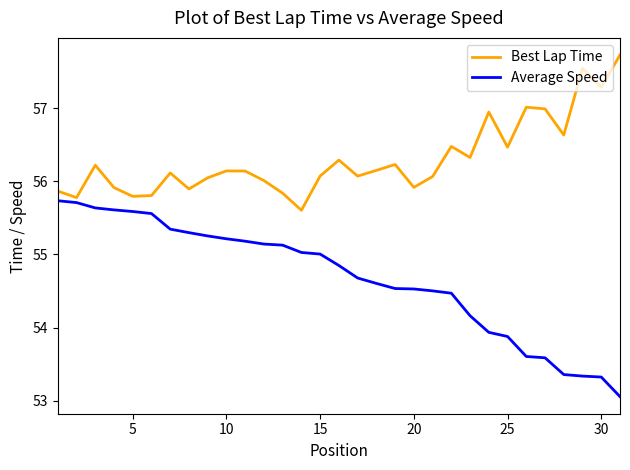

What is the smallest value displayed?

53.1